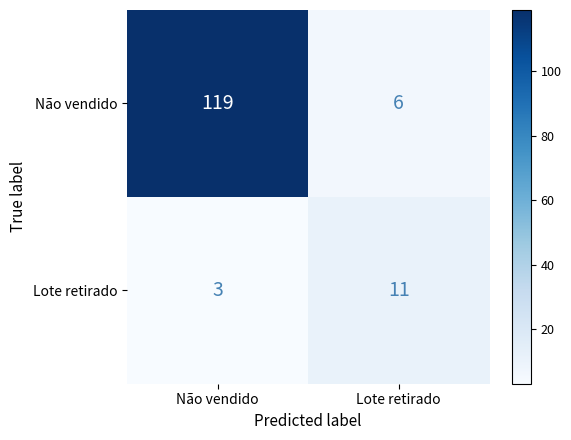

Between Não vendido and Lote retirado, which series saw the biggest shift?

Não vendido